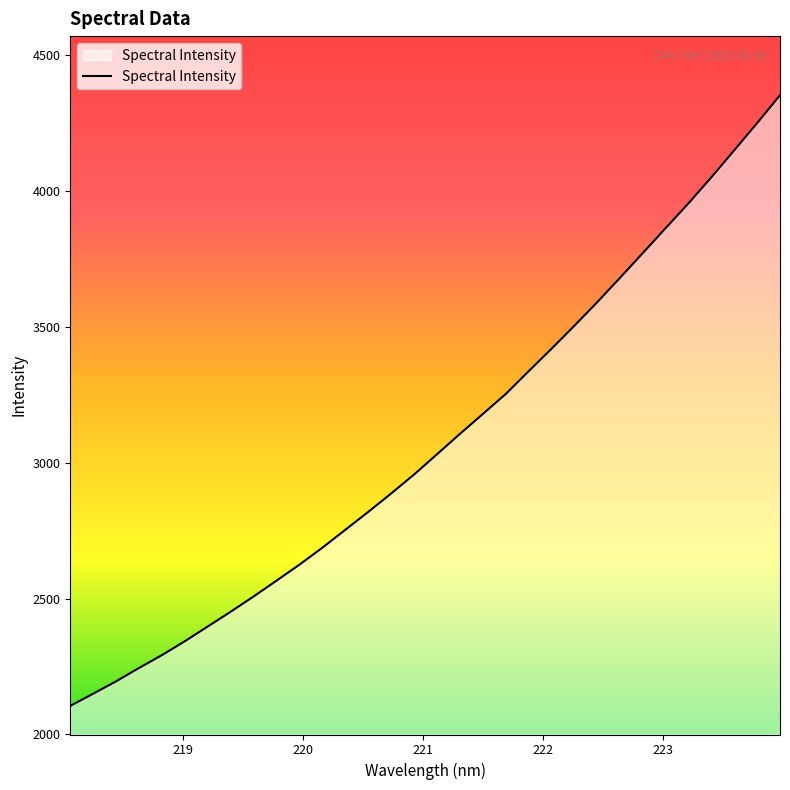

What is the maximum value shown in the chart?

4352.6